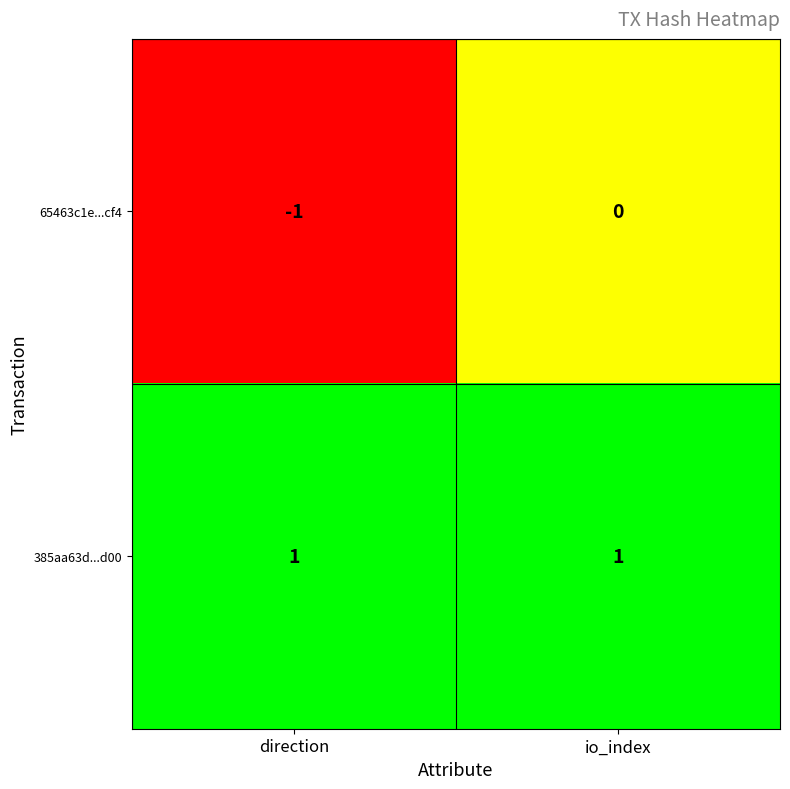

Which series has the largest total across all categories?

385aa63d...d00